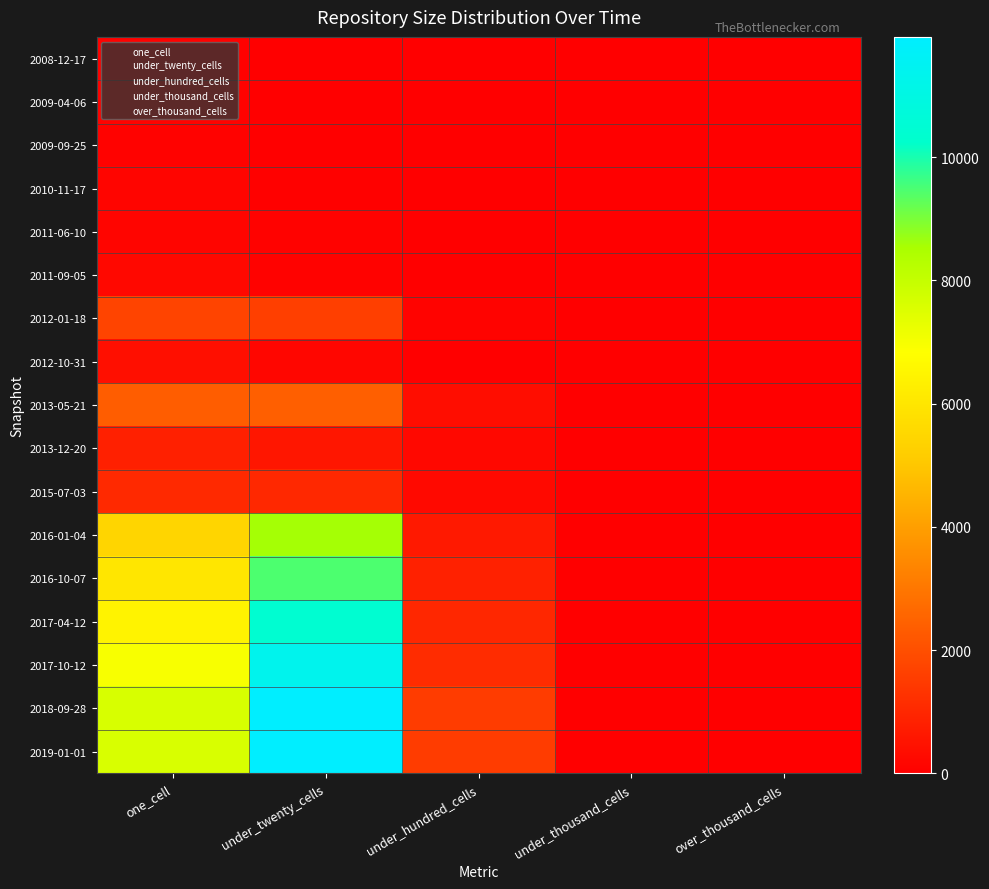

How many positive values does the 2012-01-18 series have?

3